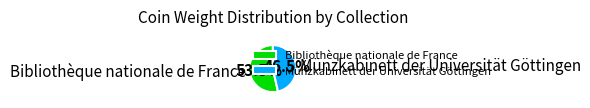

Rank the categories by value from lowest to highest.

Münzkabinett der Universität Göttingen, Bibliothèque nationale de France